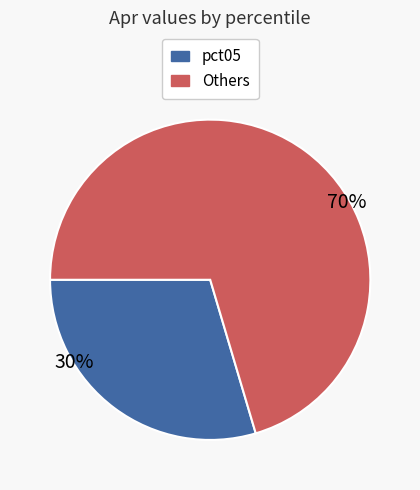

Is there a majority slice in this chart?

Yes